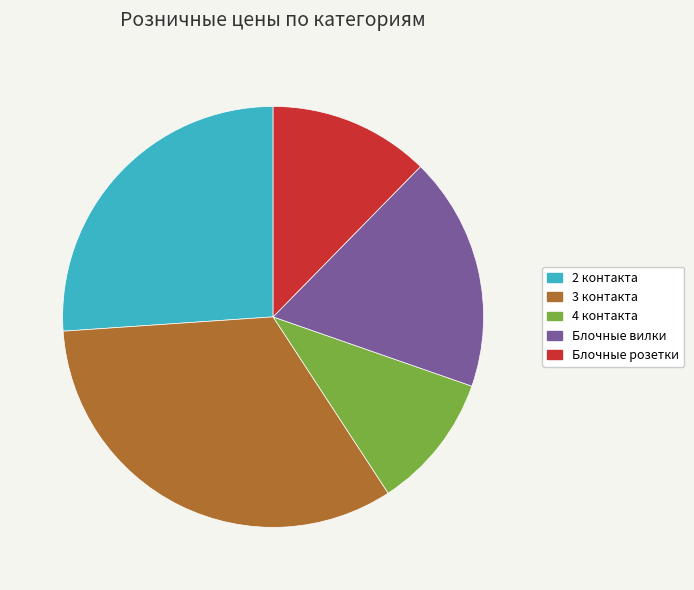

Which category has the smallest portion of the pie?

4 контакта